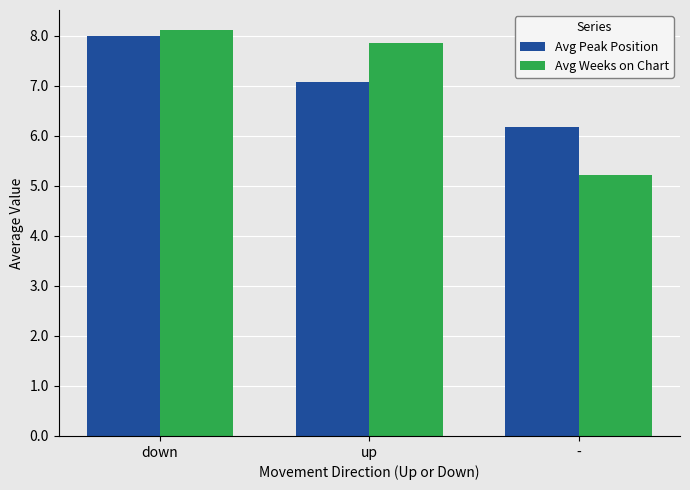

How many distinct data groups are displayed?

2